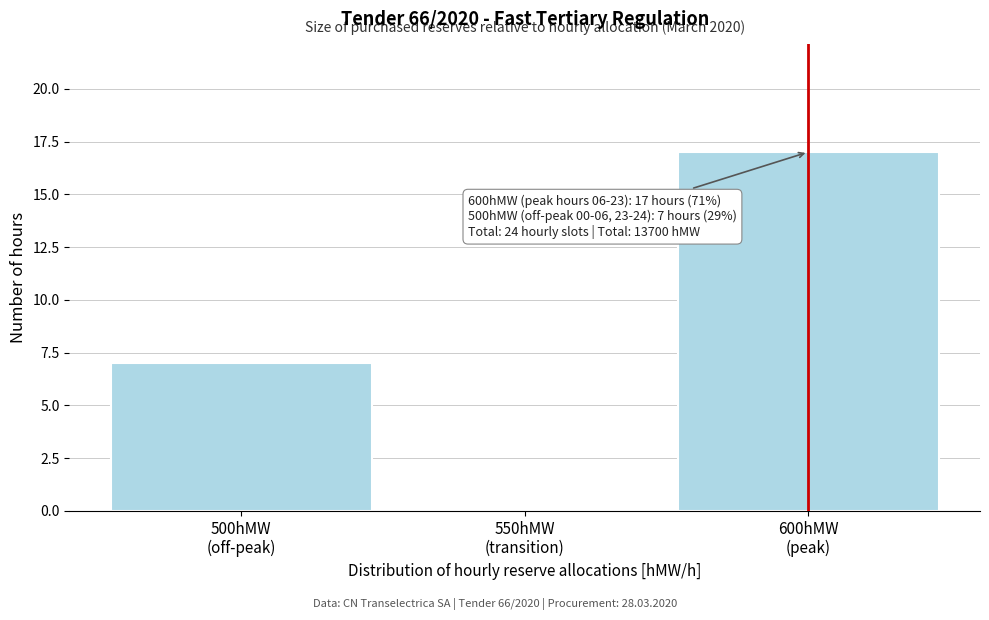

What is the maximum value shown in the chart?

17